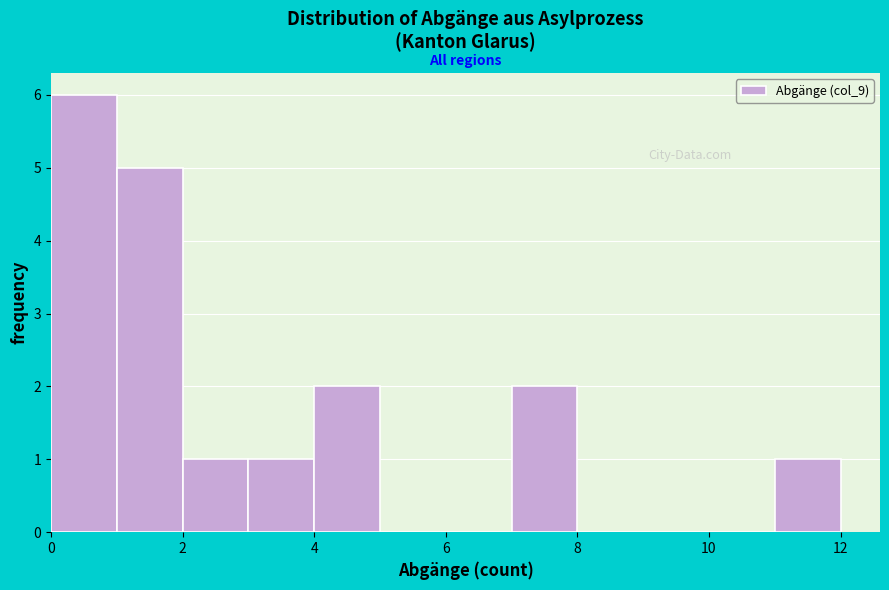

Reading left to right, transcribe this chart: for each bar, give the range it covers on the x-axis and its height. The values are not printed on the chart, so give them approximately, as read against the axis.

0 to 1: 6
1 to 2: 5
2 to 3: 1
3 to 4: 1
4 to 5: 2
5 to 6: 0
6 to 7: 0
7 to 8: 2
8 to 9: 0
9 to 10: 0
10 to 11: 0
11 to 12: 1